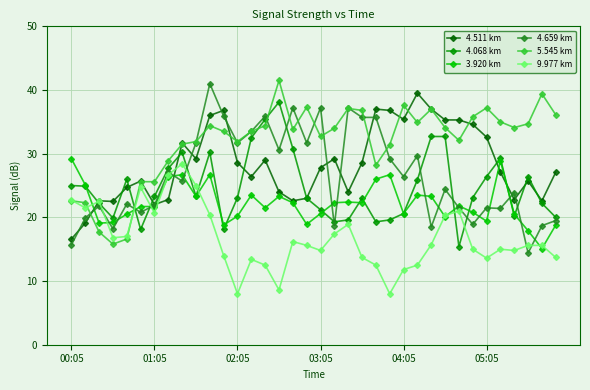

True or false: 4.659 km has more than 2 points higher than both neighbors.

True